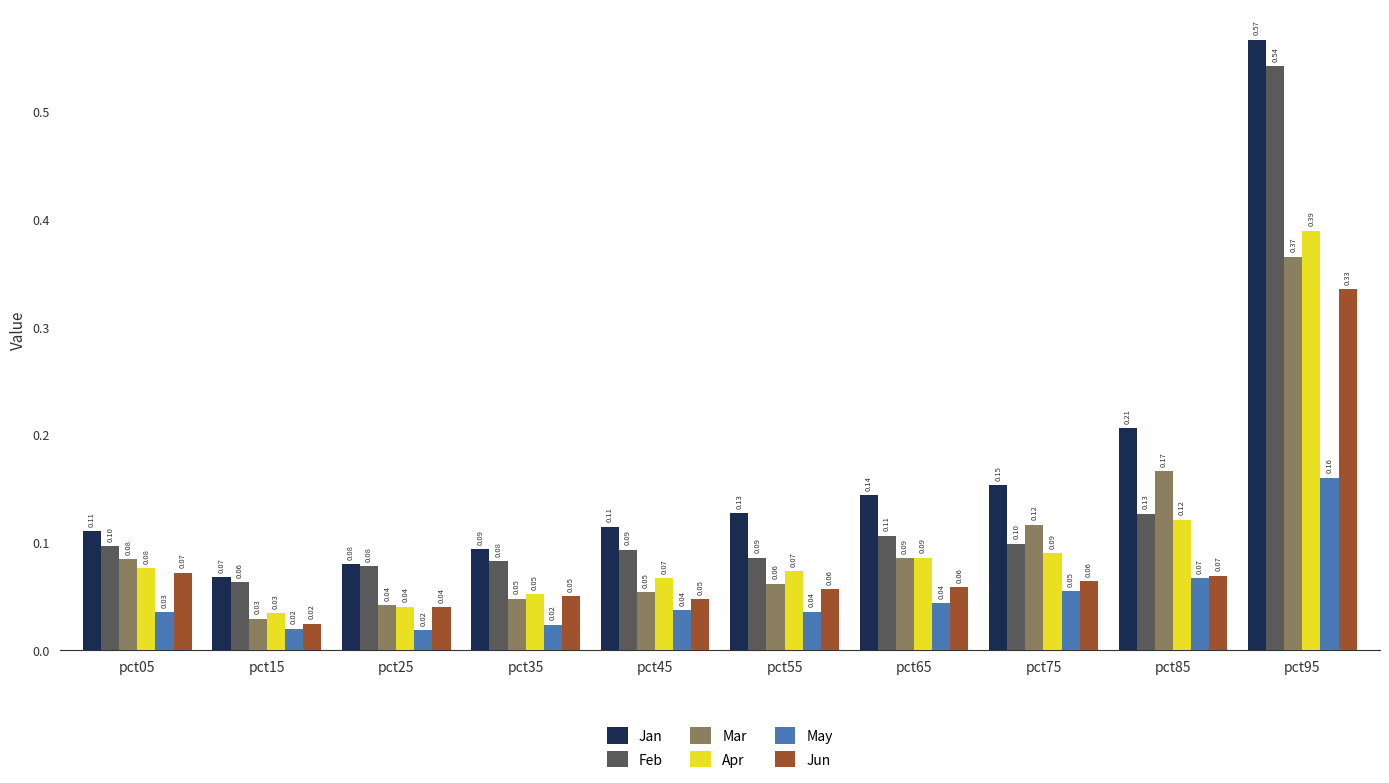

Between pct35 and pct75, which series saw the biggest shift?

Mar